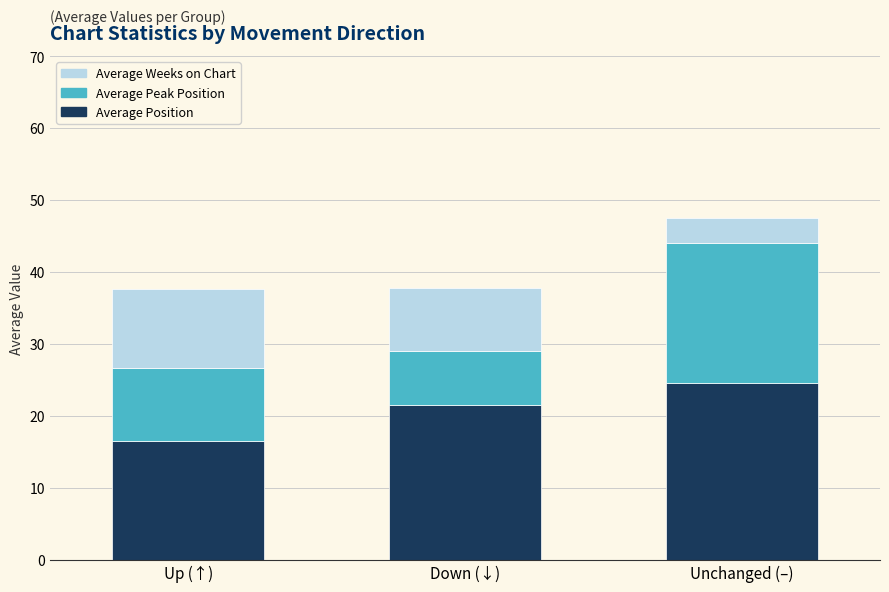

Is it true that Average Position equals 7.6 at Down (↓)?

False